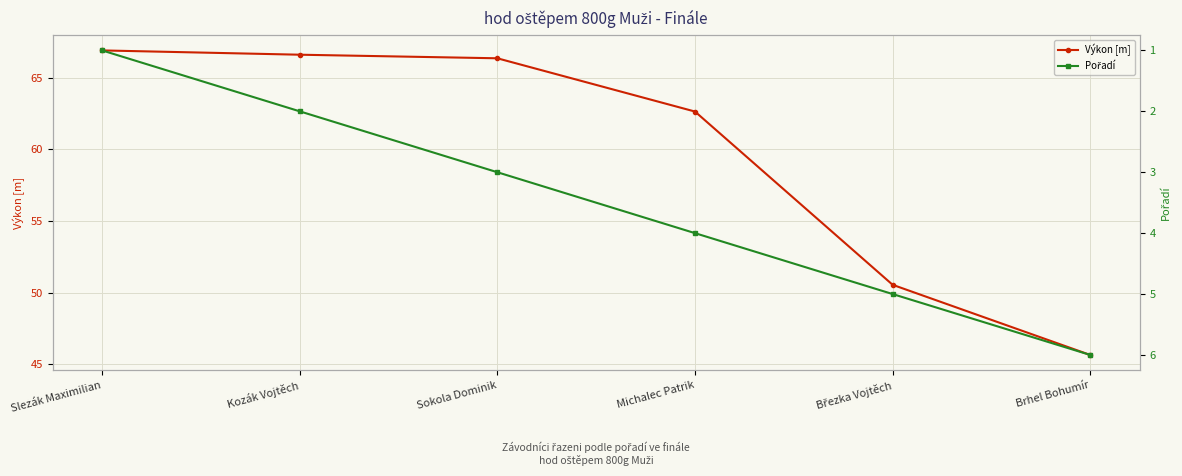

Reading right to left, what are all the values shown in this chart?

Výkon [m]: Brhel Bohumír=45.6	Březka Vojtěch=50.5	Michalec Patrik=62.6	Sokola Dominik=66.4	Kozák Vojtěch=66.6	Slezák Maximilian=66.9
Pořadí: Brhel Bohumír=6.0	Březka Vojtěch=5.0	Michalec Patrik=4.0	Sokola Dominik=3.0	Kozák Vojtěch=2.0	Slezák Maximilian=1.0